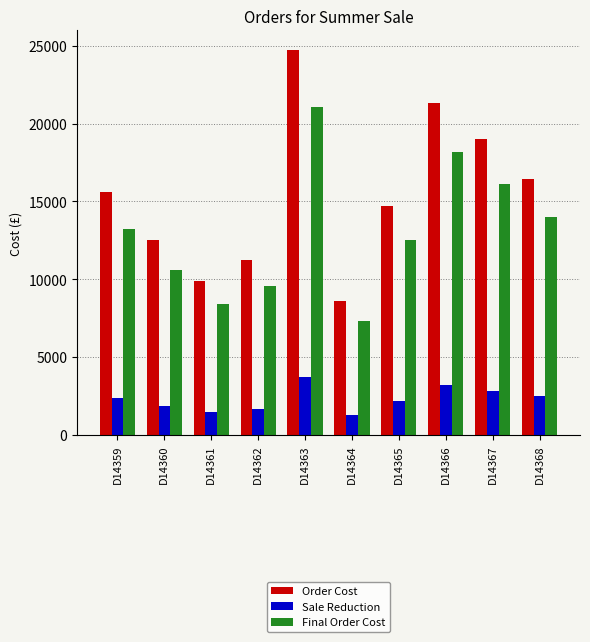

Which series has the largest range (max minus min)?

Order Cost